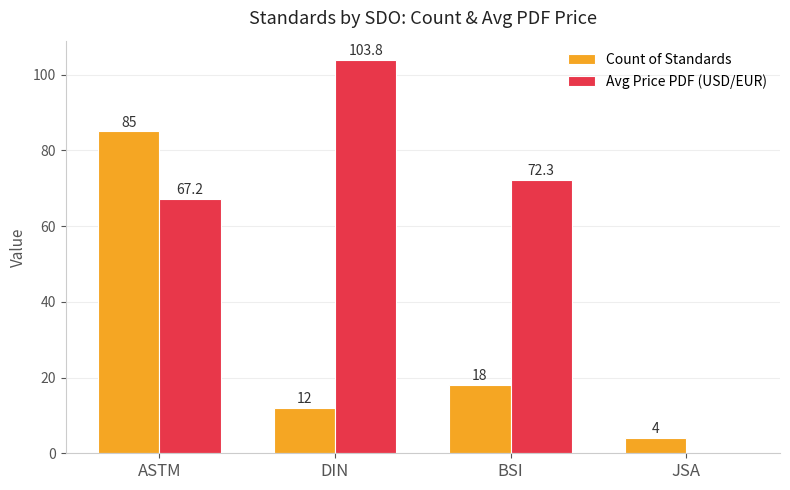

What are all the series names shown in the legend?

Count of Standards, Avg Price PDF (USD/EUR)